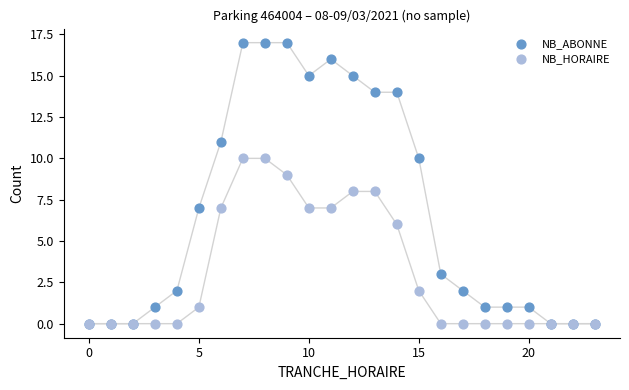

Which series contains the highest Y value?

NB_ABONNE